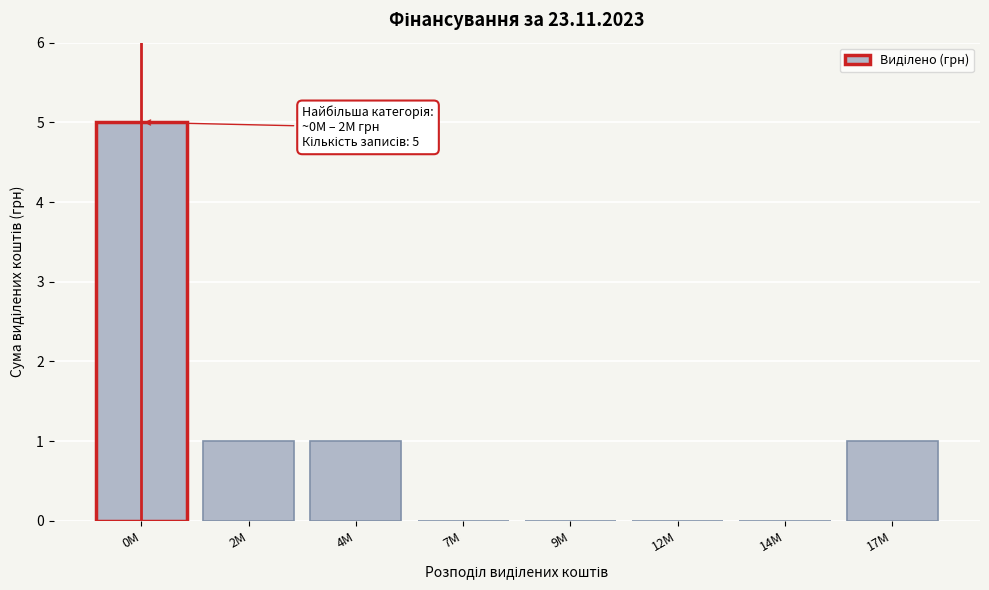

Reading left to right, what are all the values shown in this chart?

0M=5	2M=1	4M=1	7M=0	9M=0	12M=0	14M=0	17M=1